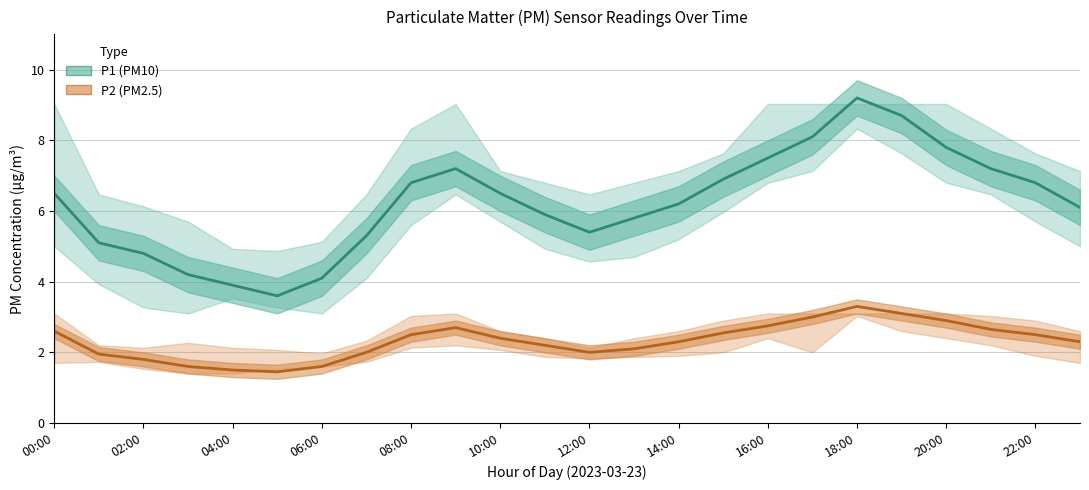

What is the difference between the highest and lowest values at 00:00?

3.9